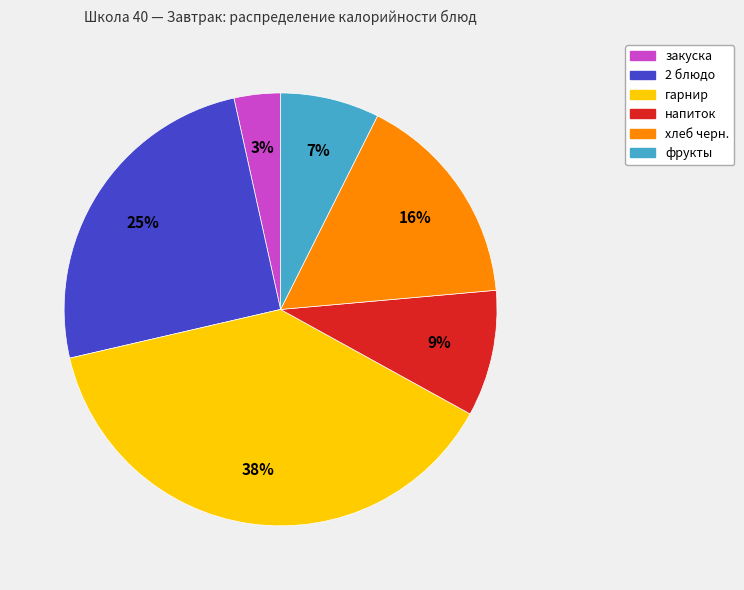

To the nearest percent, what percentage of the pie is закуска?

3%